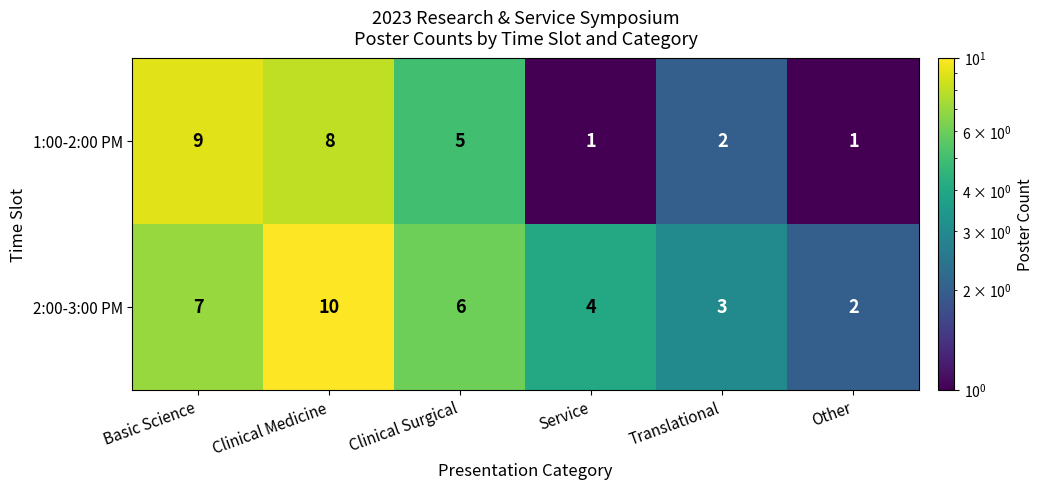

What is the approximate value of 2:00-3:00 PM at Service?

4